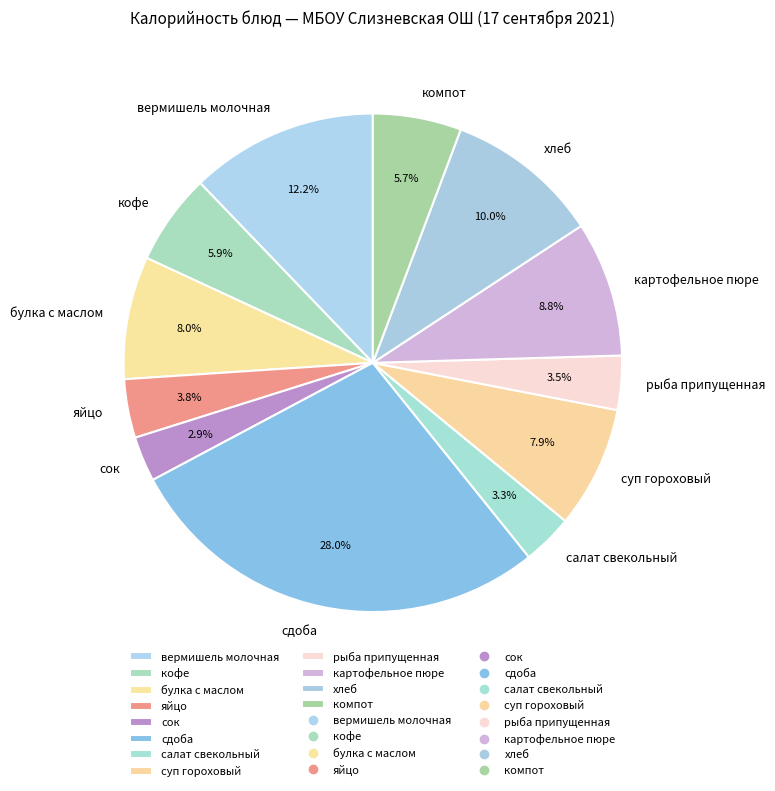

Which slice is the largest?

сдоба